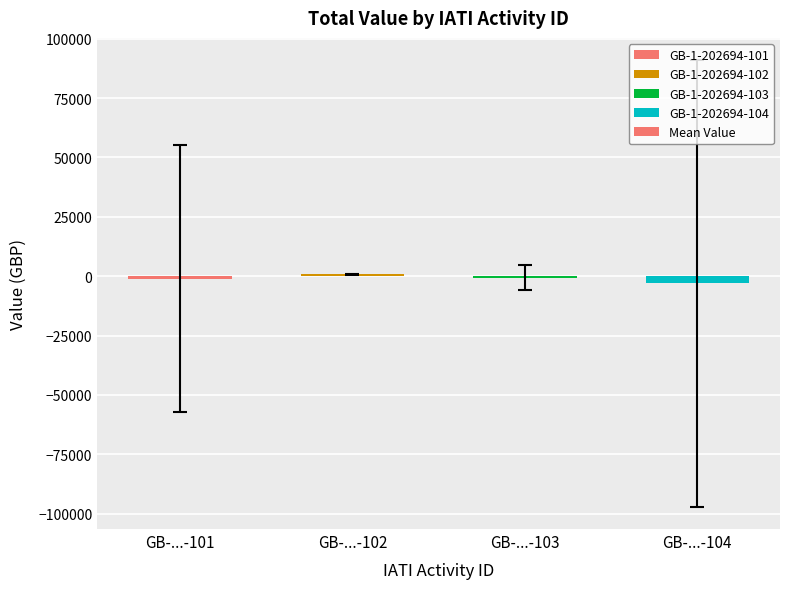

What is the sum of the values at GB-...-102 and GB-...-103?

3.7